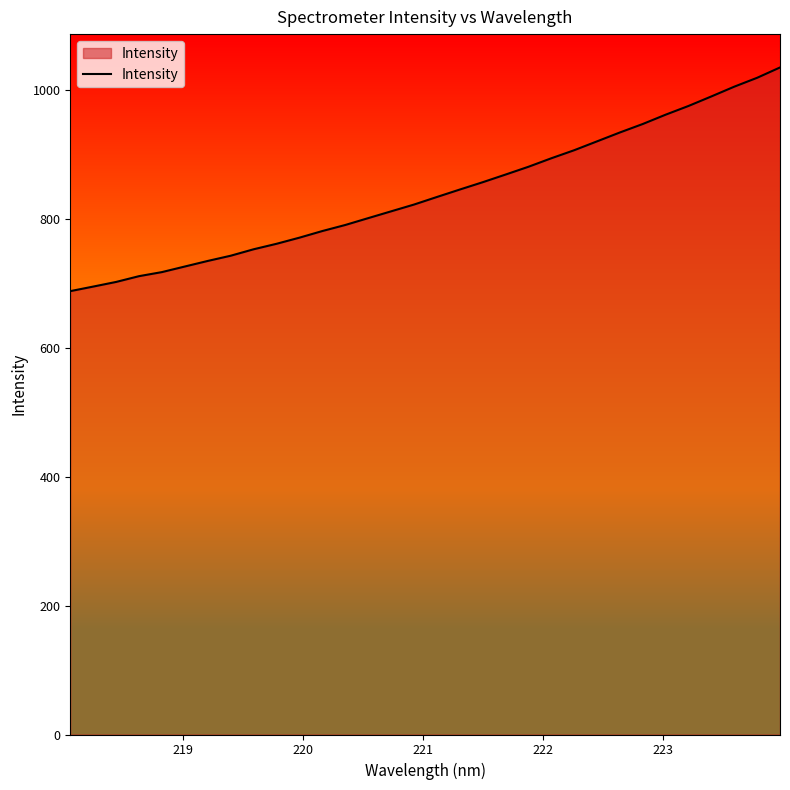

What is the minimum value shown in the chart?

687.9